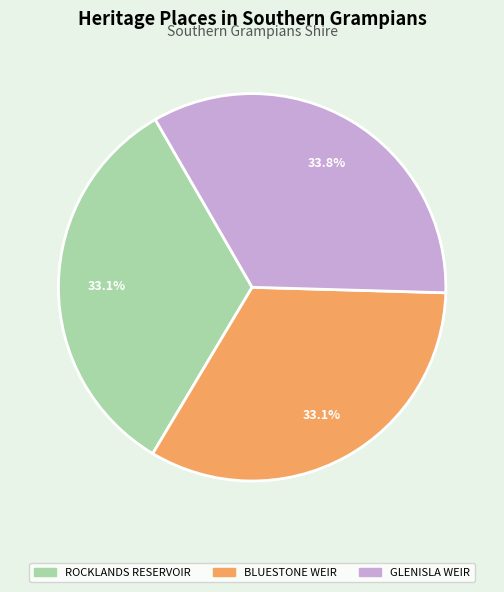

What percentage is NOT represented by ROCKLANDS RESERVOIR?

66.9%